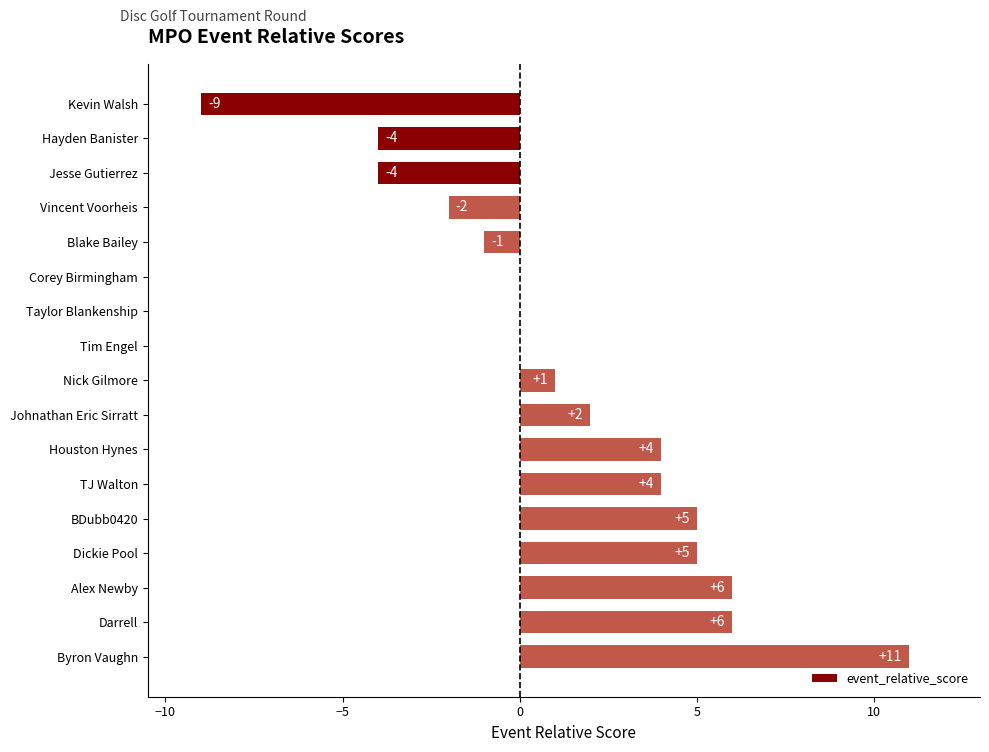

What is the sum of all values?

24